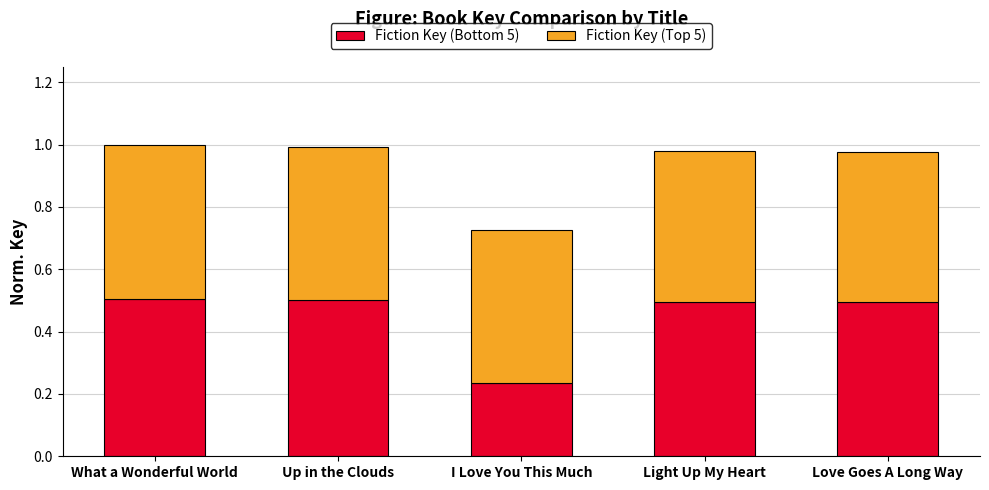

Which category has the lowest value in the Fiction Key (Bottom 5) series?

I Love You This Much